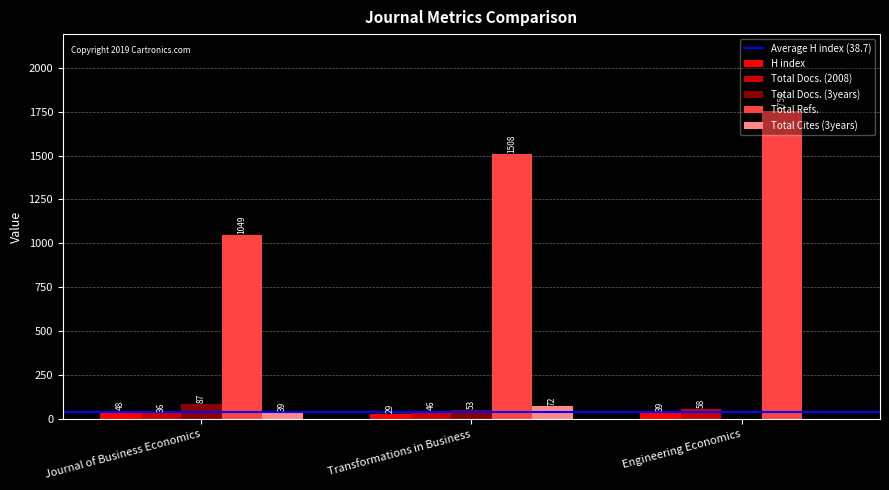

Between Journal of Business Economics and Transformations in Business, which series saw the biggest shift?

Total Refs.